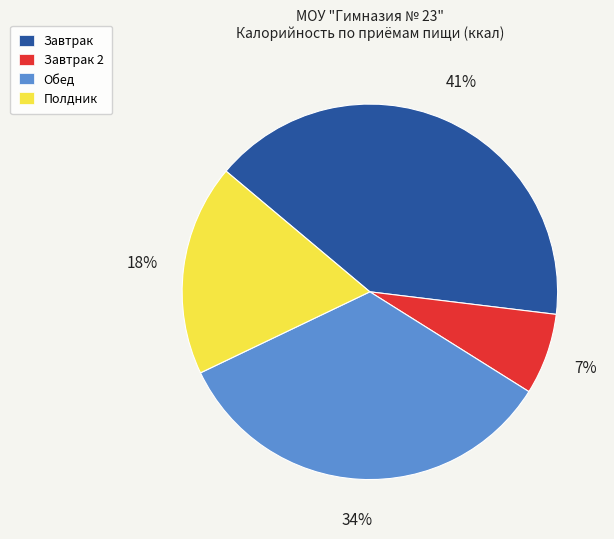

Between Полдник and Завтрак, which is larger?

Завтрак